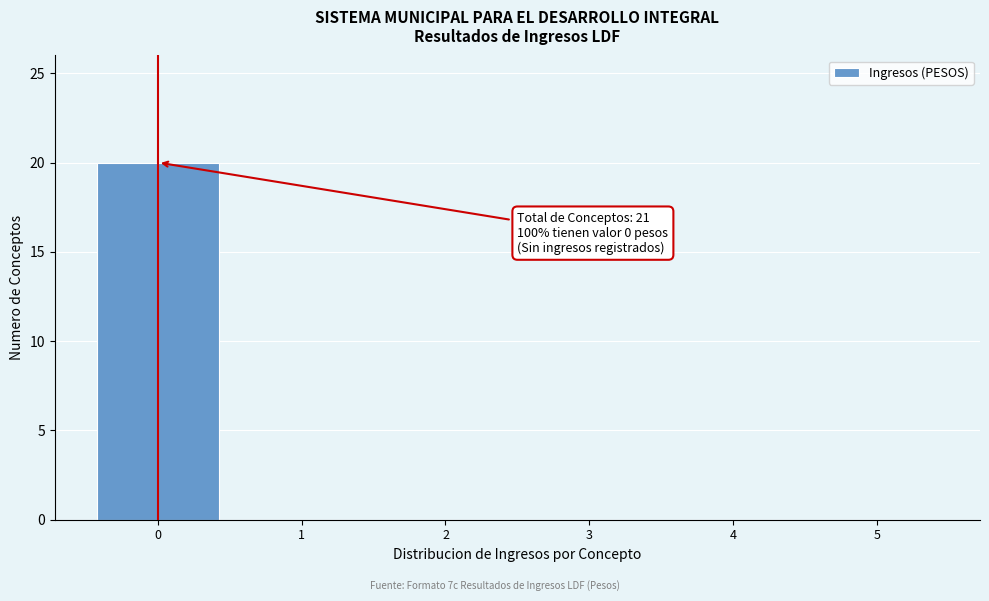

Reading left to right, list all the values displayed in this chart.

0=20	1=0	2=0	3=0	4=0	5=0